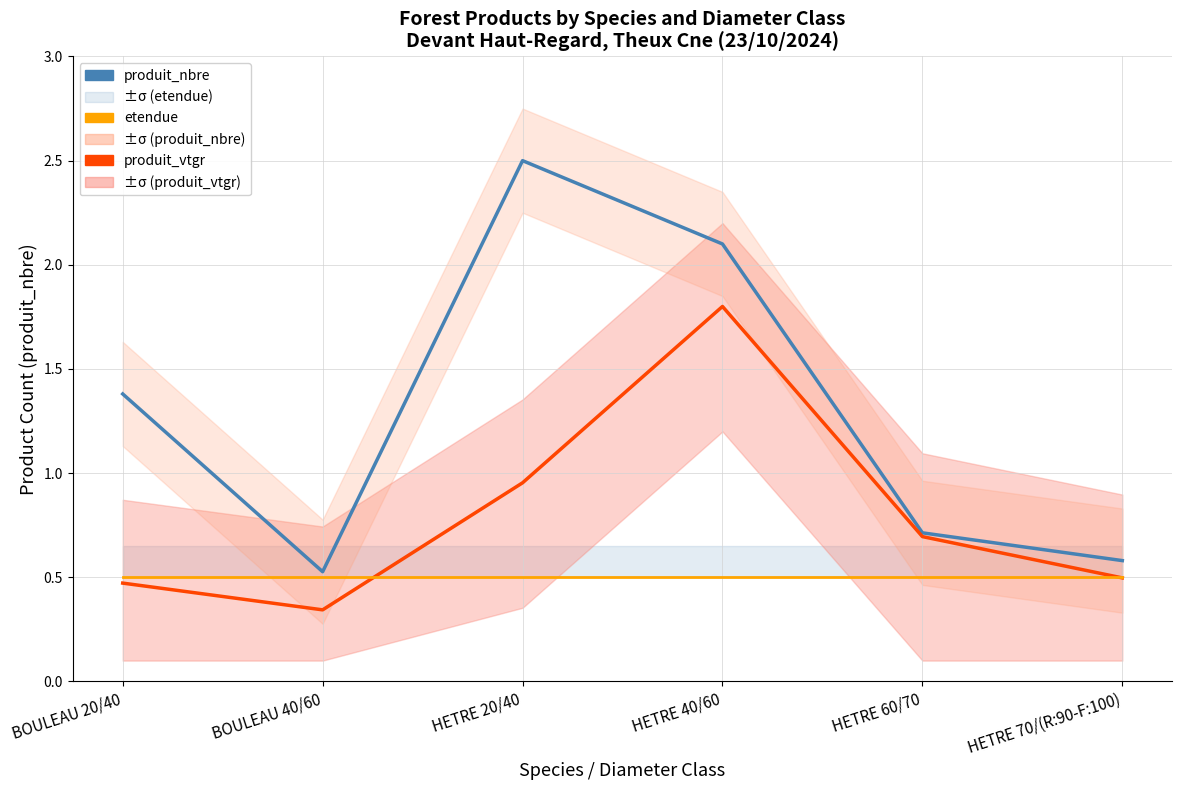

The value of produit_nbre at HETRE 70/(R:90-F:100) is 0.6. True or false?

True